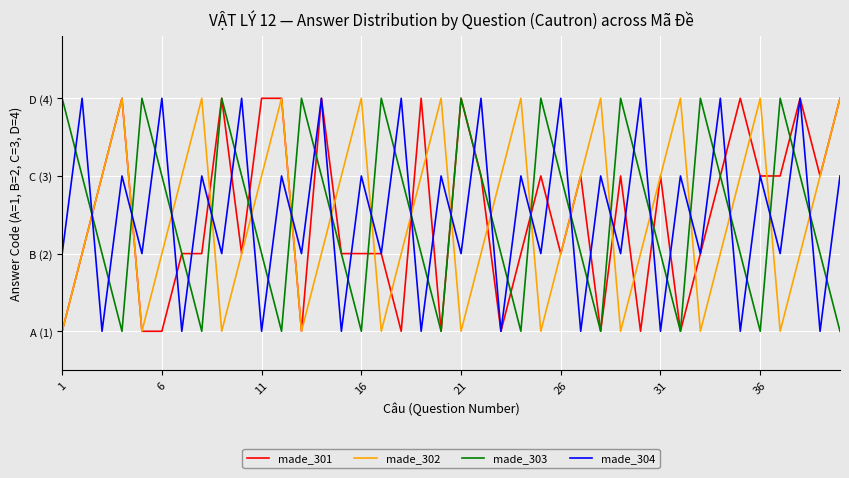

Does the chart have visible grid lines?

Yes